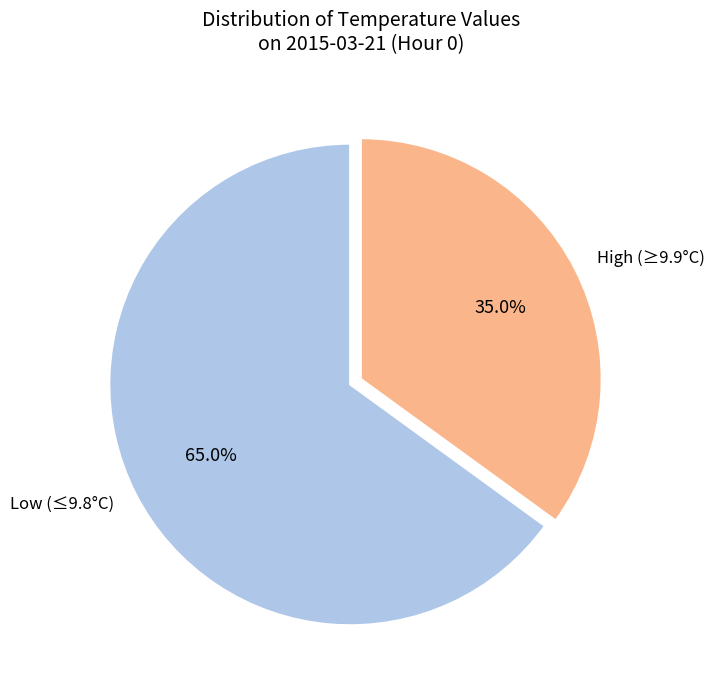

Is the sum of Low (≤9.8°C) and High (≥9.9°C) greater than half?

Yes